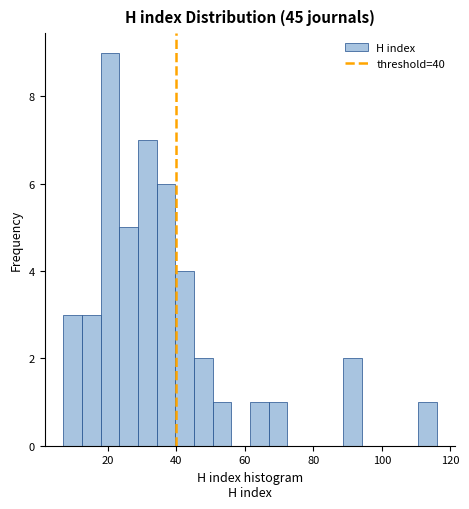

Around what value on the x-axis is the tallest bar? Give the approximate position of its centre, as read against the axis.

20